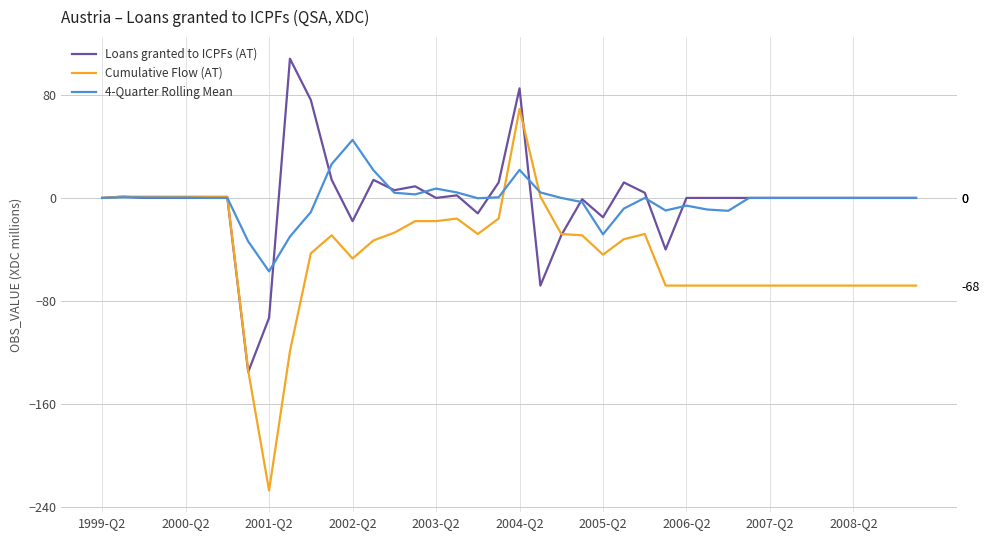

In Loans granted to ICPFs (AT), how many points are higher than both neighbors (excluding endpoints)?

8